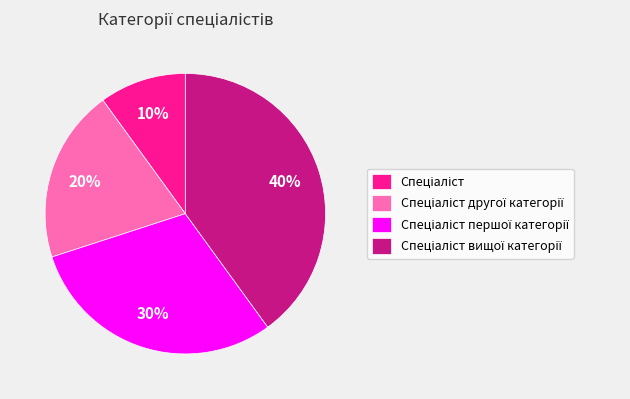

To the nearest percent, what is the difference between the largest and smallest slice percentages?

30%